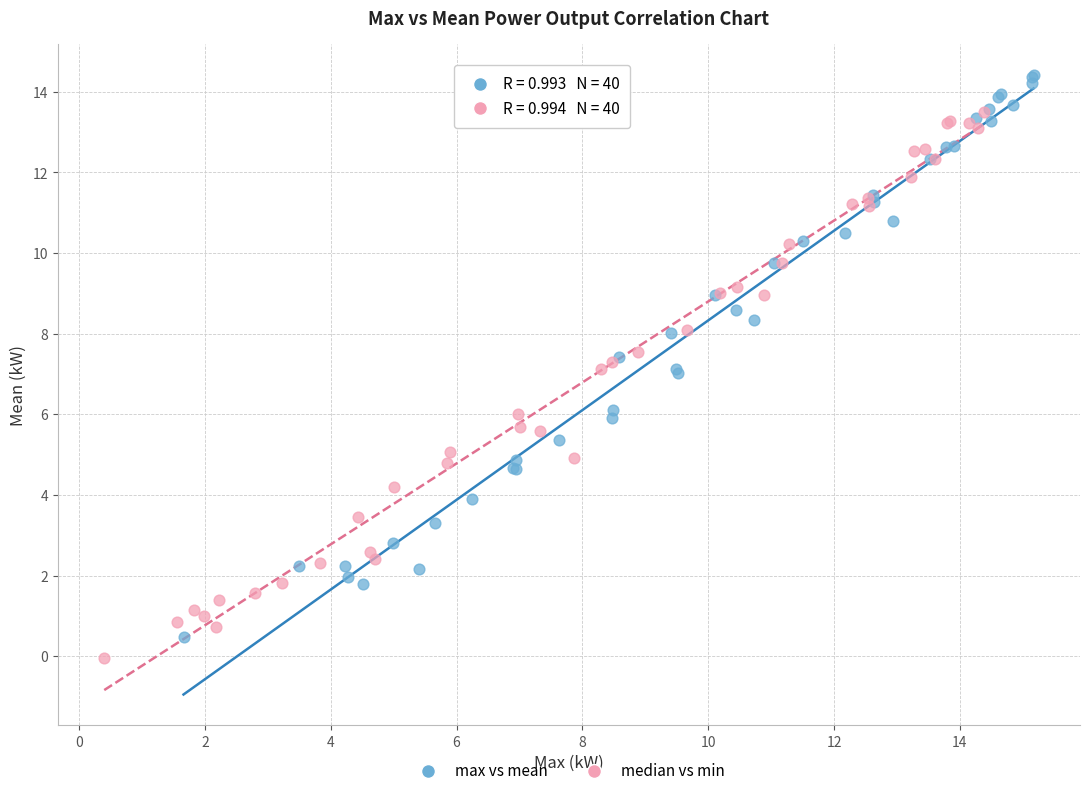

Which series has the widest spread of Y values?

max vs mean